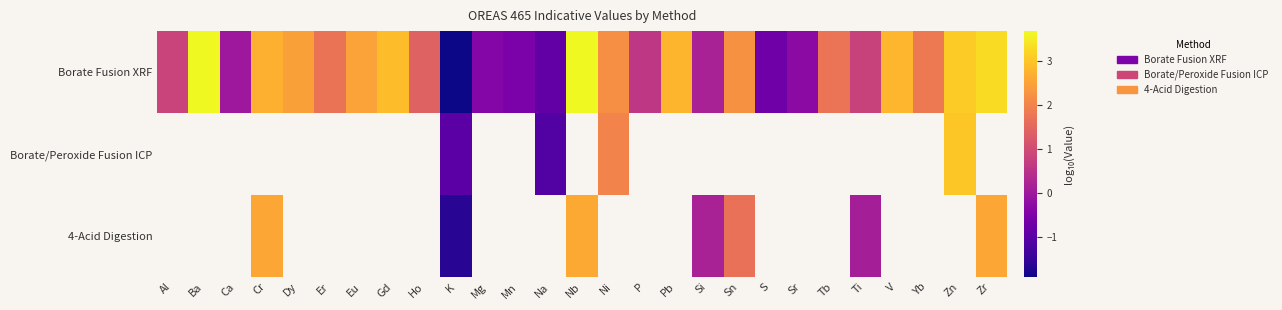

Count the number of data series in this chart.

3